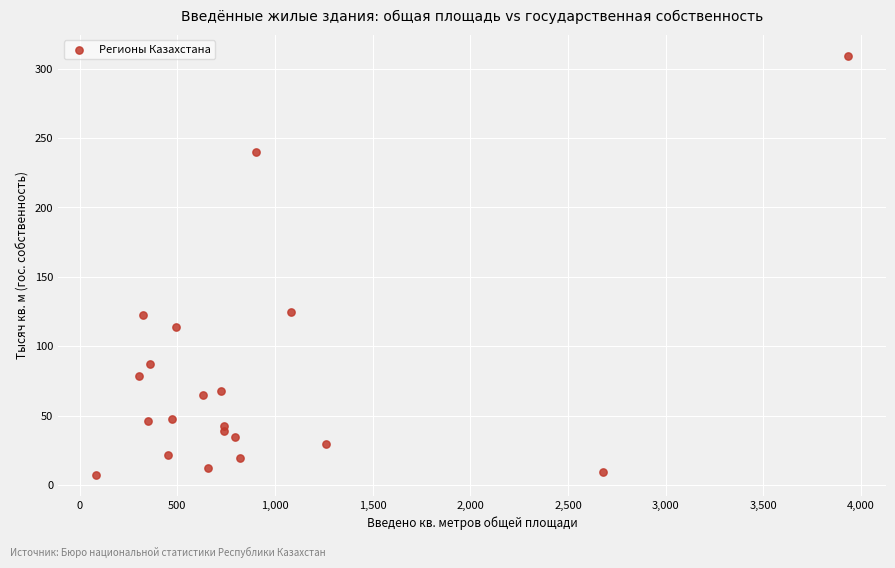

What is the range of X values (max minus min)?

3852.1